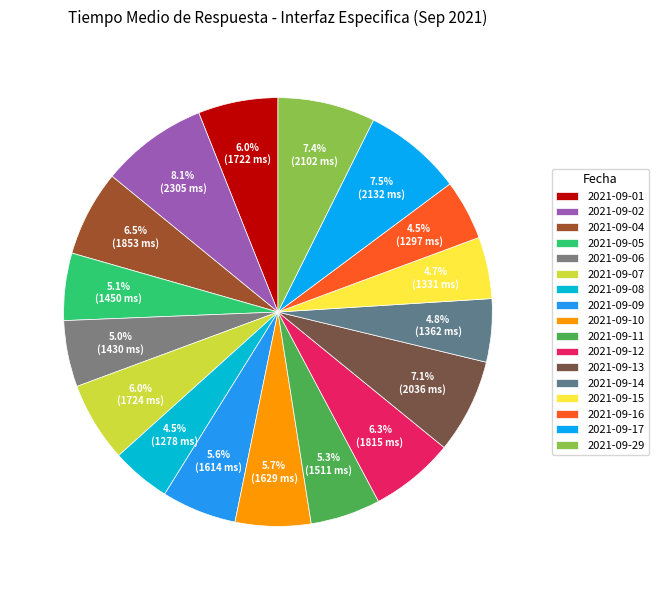

To the nearest percent, what percentage of the pie is 2021-09-07?

6%